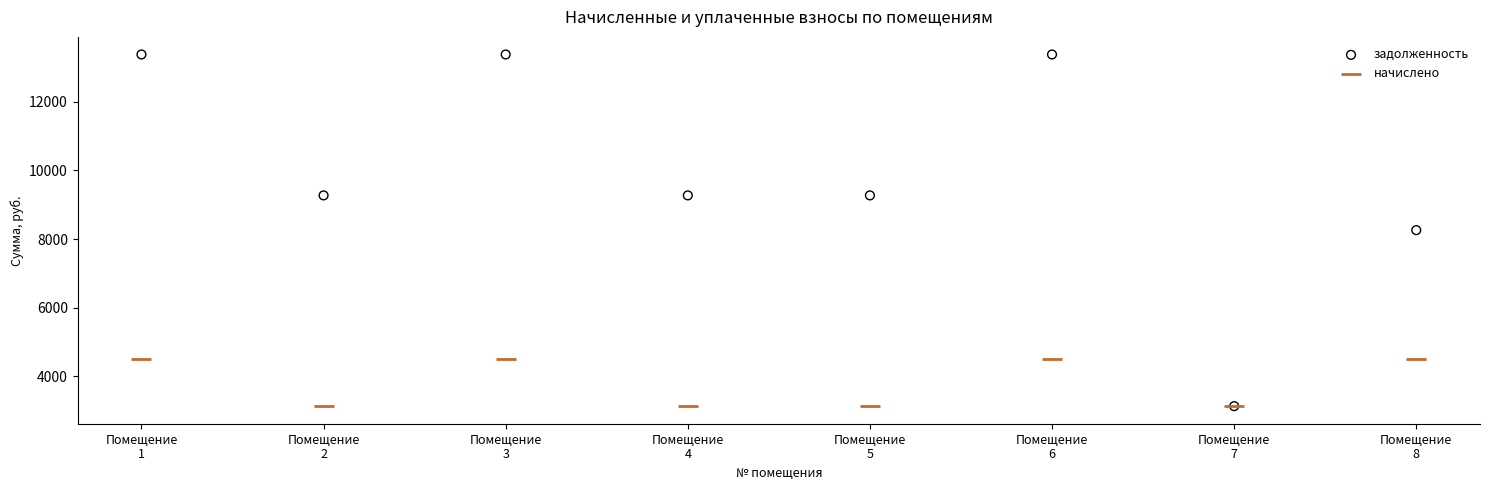

Which series has the largest Y range (max minus min)?

задолженность